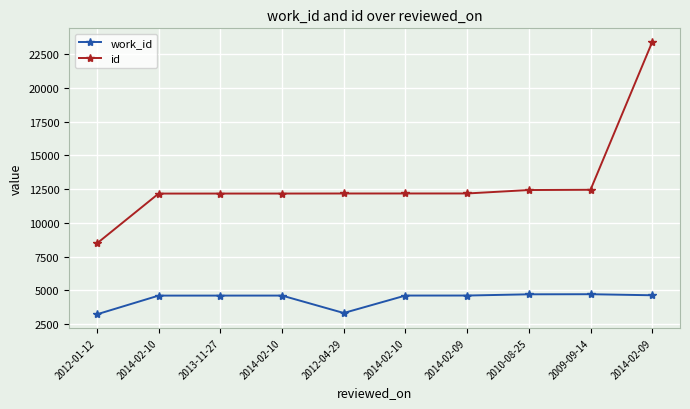

What is the spread (max minus min) of values at 2012-01-12?

5250